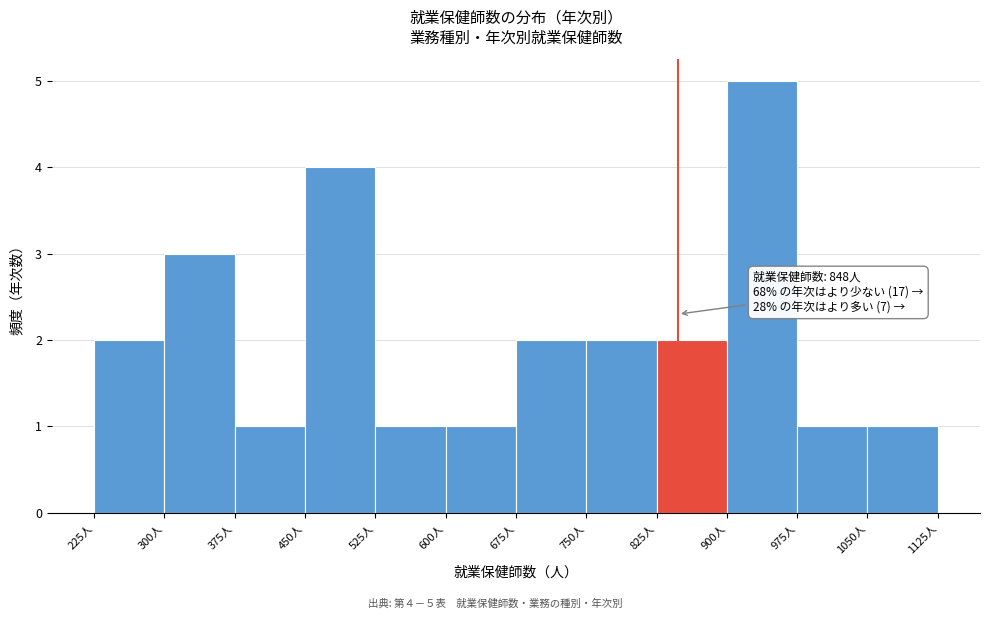

Over which range of the x-axis is the bar tallest?

900 to 975